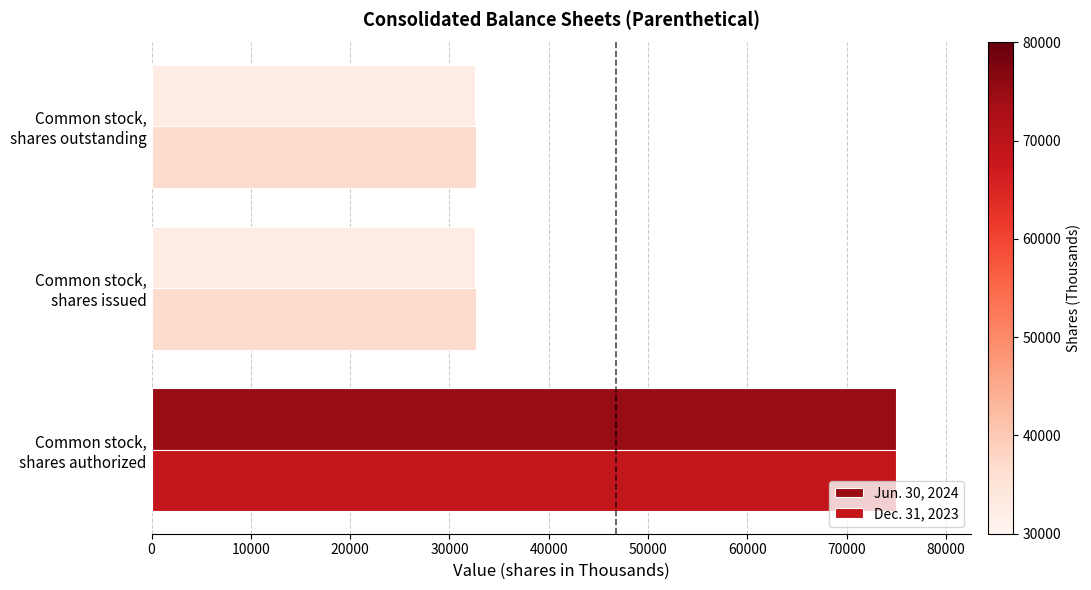

What is the maximum value for Jun. 30, 2024?

75000